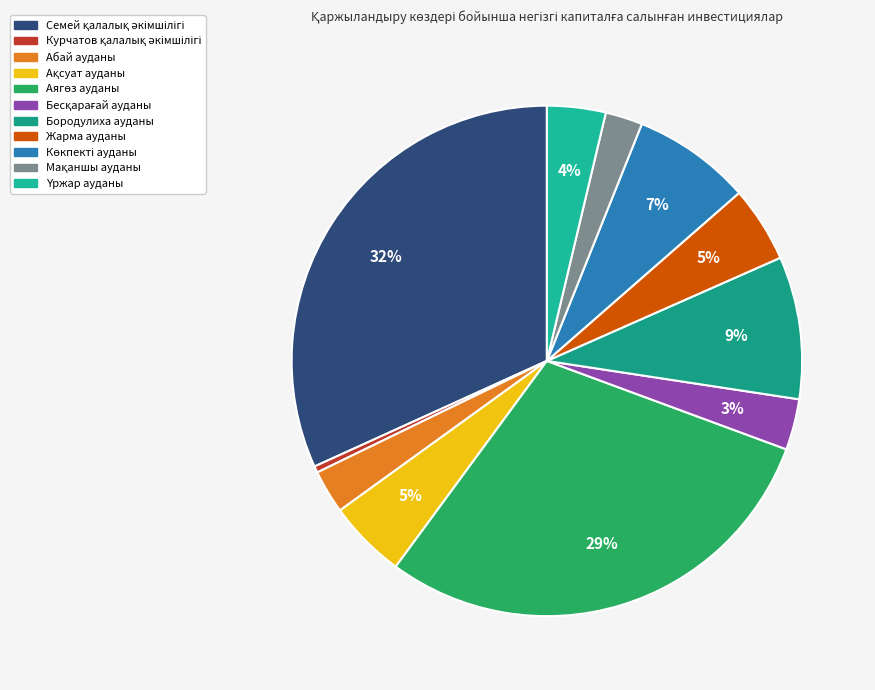

How many segments does this pie chart have?

11